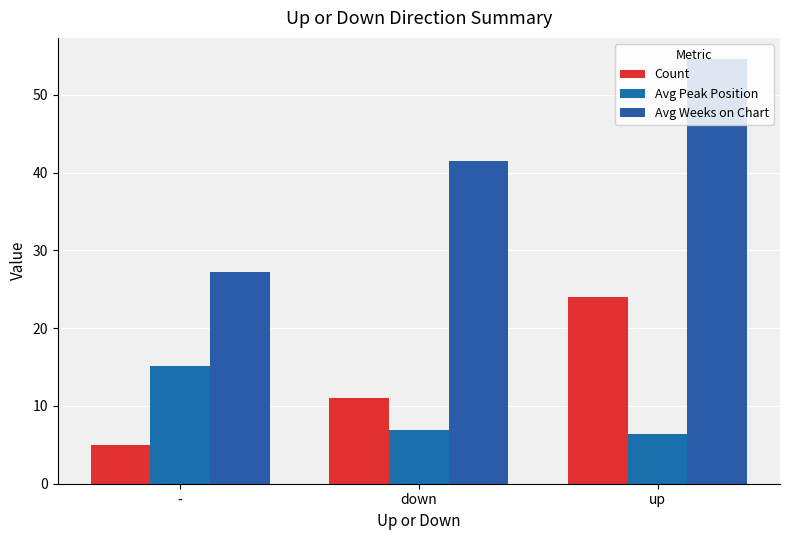

Reading left to right, transcribe all the data shown in this chart.

Count: -=5.0	down=11.0	up=24.0
Avg Peak Position: -=15.2	down=6.9	up=6.4
Avg Weeks on Chart: -=27.2	down=41.5	up=54.6